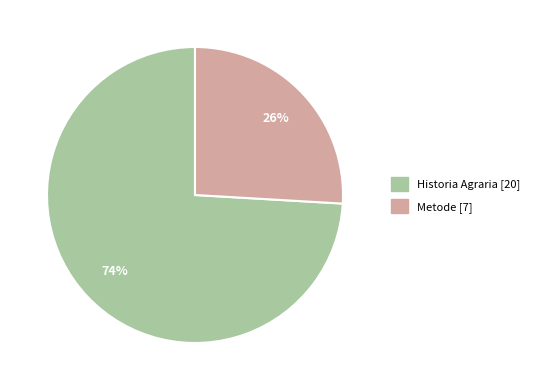

How many segments does this pie chart have?

2